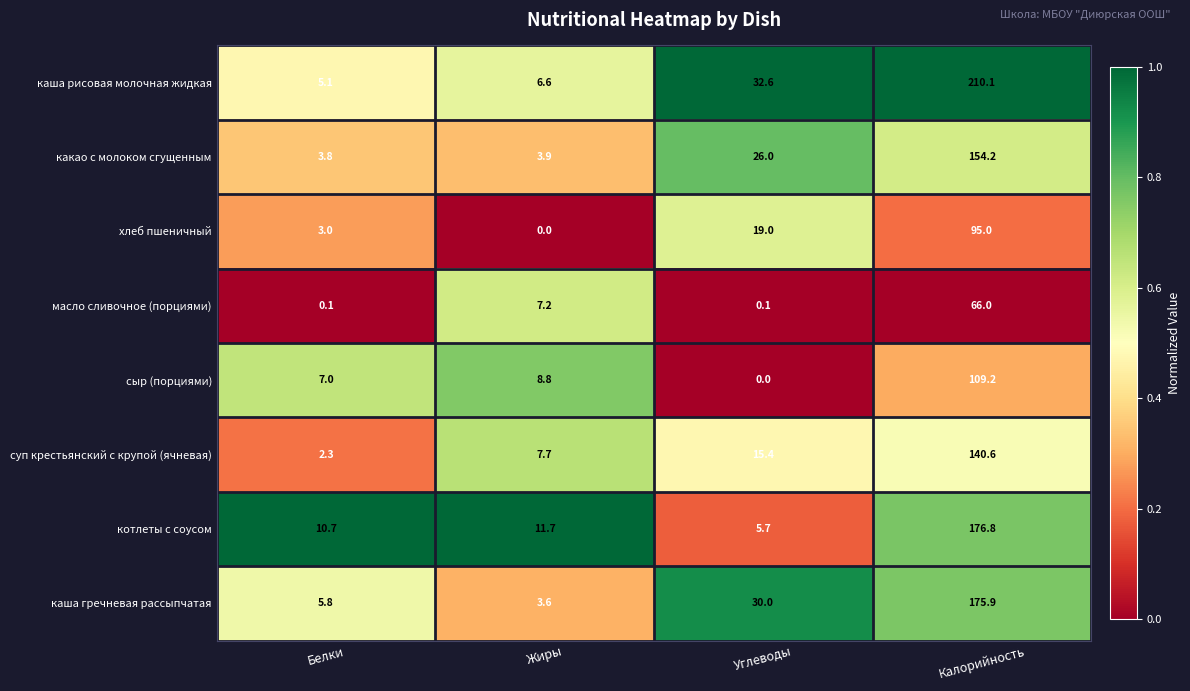

At Углеводы, list the series in order from largest to smallest.

каша рисовая молочная жидкая, каша гречневая рассыпчатая, какао с молоком сгущенным, хлеб пшеничный, суп крестьянский с крупой (ячневая), котлеты с соусом, масло сливочное (порциями), сыр (порциями)